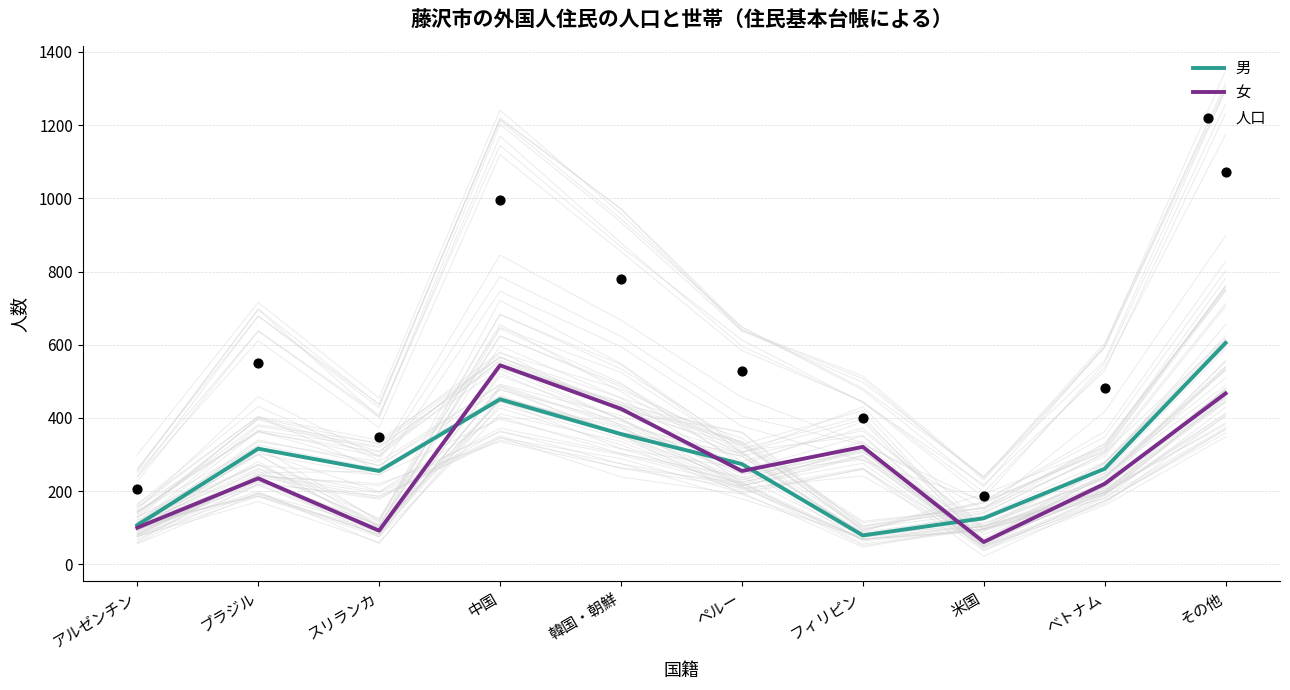

Which series contains the highest Y value?

人口